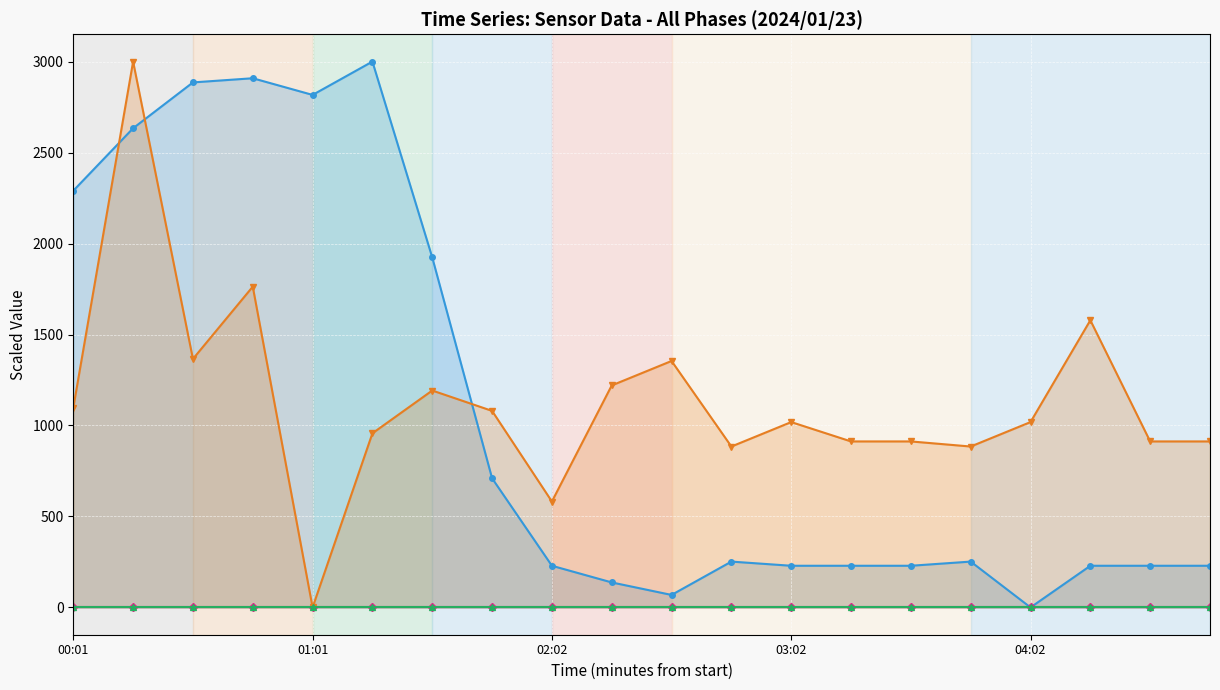

At which label is Min_cycle closest to 0?

00:01